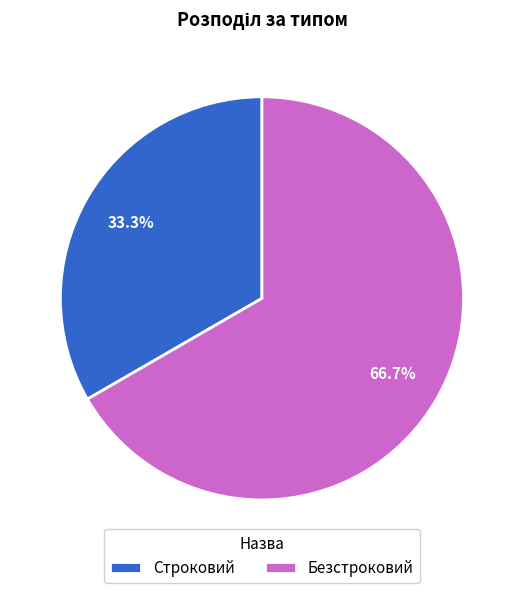

Approximately how many times larger is the value at Строковий compared to Безстроковий?

0.5